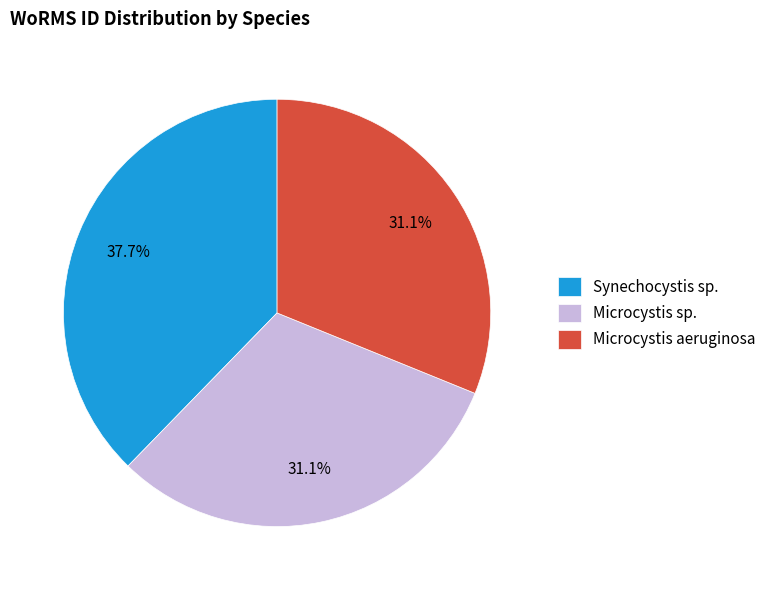

What is the largest slice in the pie chart?

Synechocystis sp.